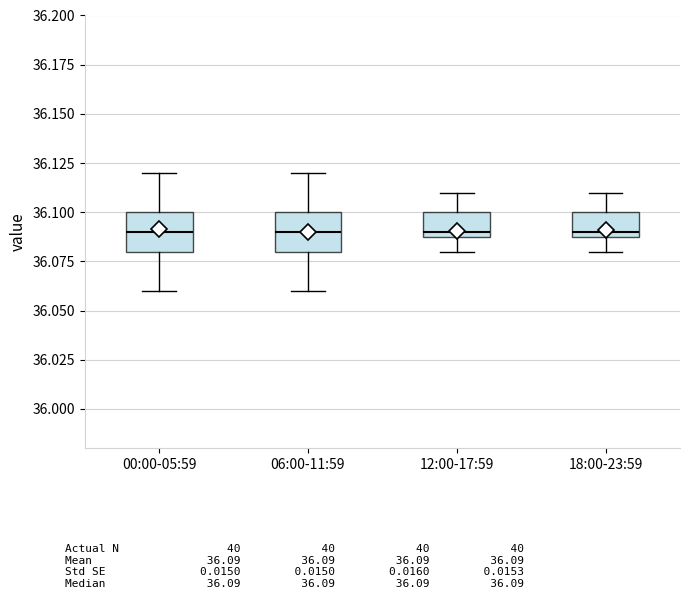

Reading left to right, transcribe this box plot: for each box, give where its median line is, the range the box spans, and where its two whiskers end, as read against the y-axis. The values are not printed on the chart, so give them approximately, as read against the axis.

00:00-05:59: median 36.09, box 36.08 to 36.10, whiskers 36.06 to 36.12
06:00-11:59: median 36.09, box 36.08 to 36.10, whiskers 36.06 to 36.12
12:00-17:59: median 36.09 (just above the box's lower edge), box 36.09 to 36.10, whiskers 36.08 to 36.11
18:00-23:59: median 36.09 (just above the box's lower edge), box 36.09 to 36.10, whiskers 36.08 to 36.11